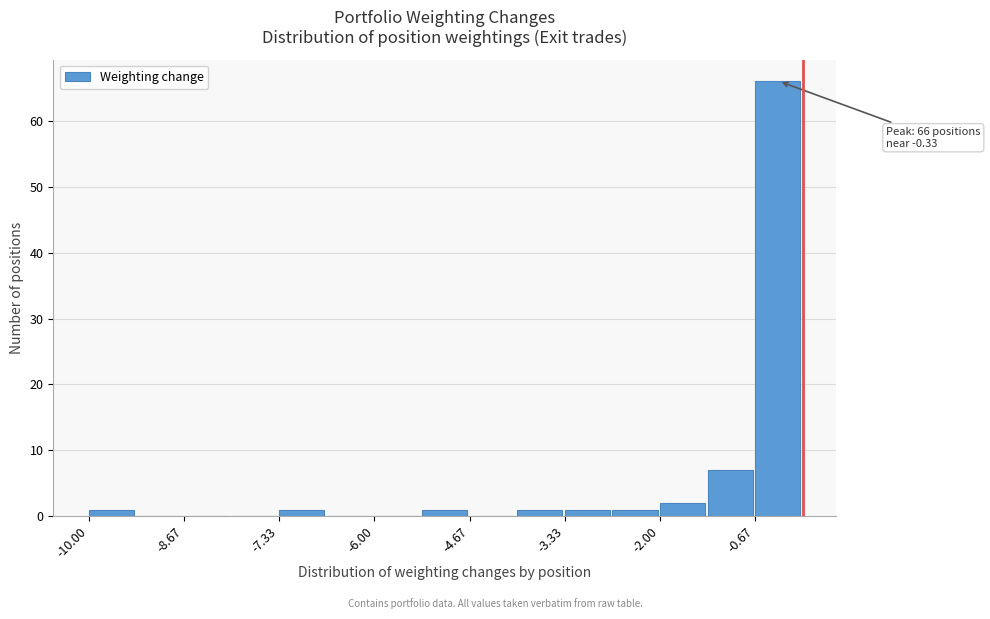

Read against the x-axis, roughly where is the centre of the tallest bar?

-0.4